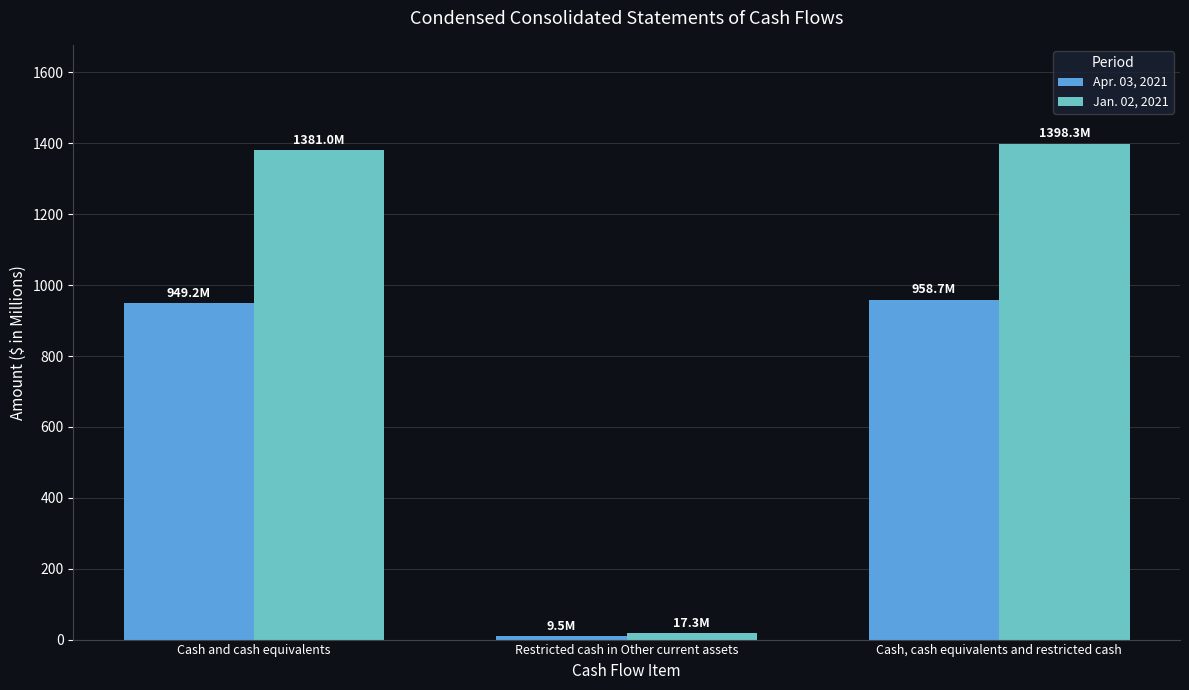

Read the Jan. 02, 2021 value at Cash, cash equivalents and restricted cash.

1398.3